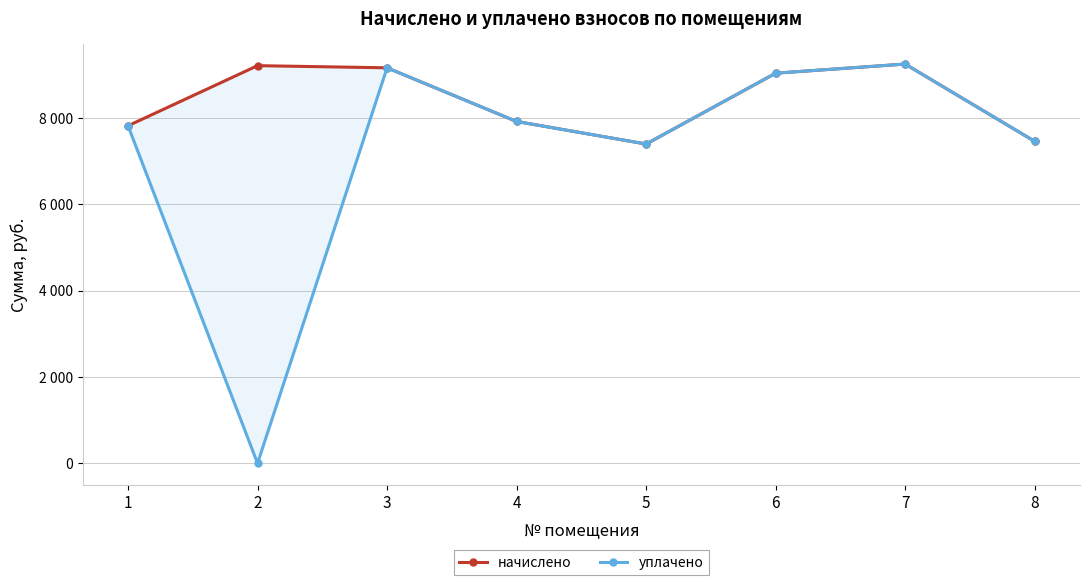

How many values in the начислено series exceed 9029?

4